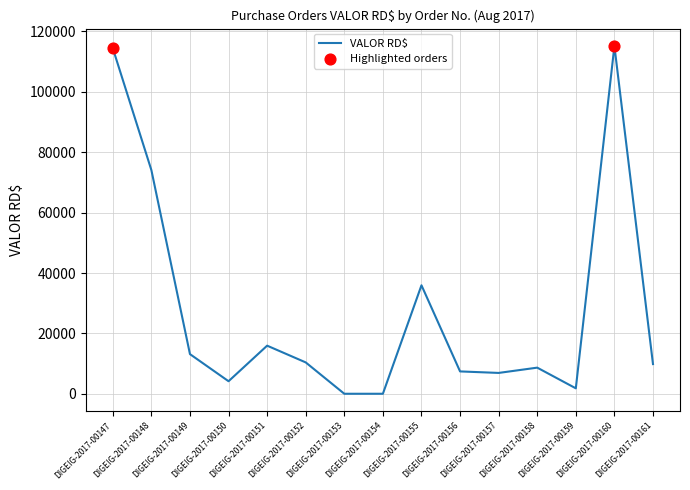

What is the change in value from DIGEIG-2017-00157 to DIGEIG-2017-00159?

-5100.0